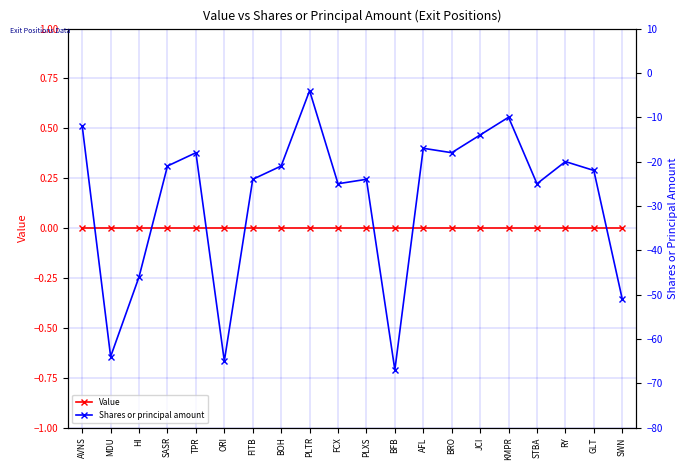

Rank the categories by Value value from lowest to highest.

AVNS, MDU, HI, SASR, TPR, ORI, FITB, BOH, PLTR, FCX, PLXS, BFB, AFL, BRO, JCI, KMPR, STBA, RY, GLT, SWN